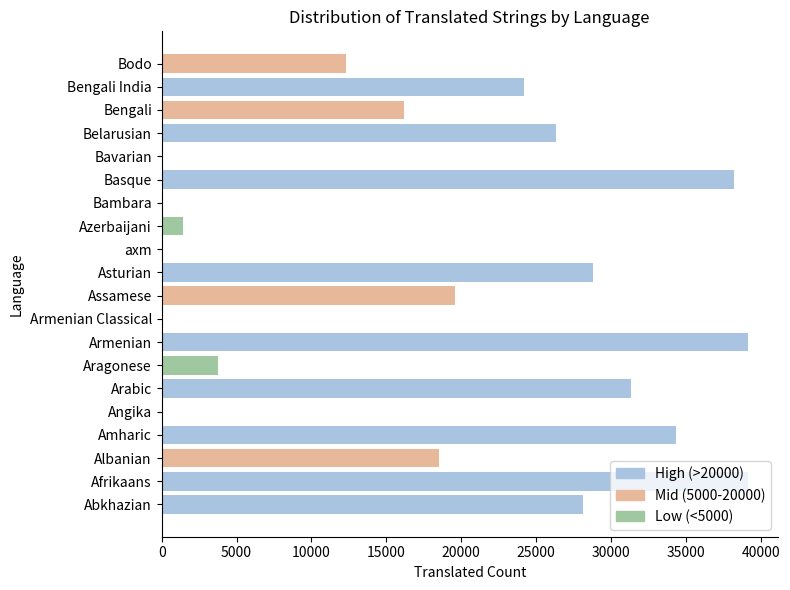

Where is the data nearest to the value 19608?

Assamese